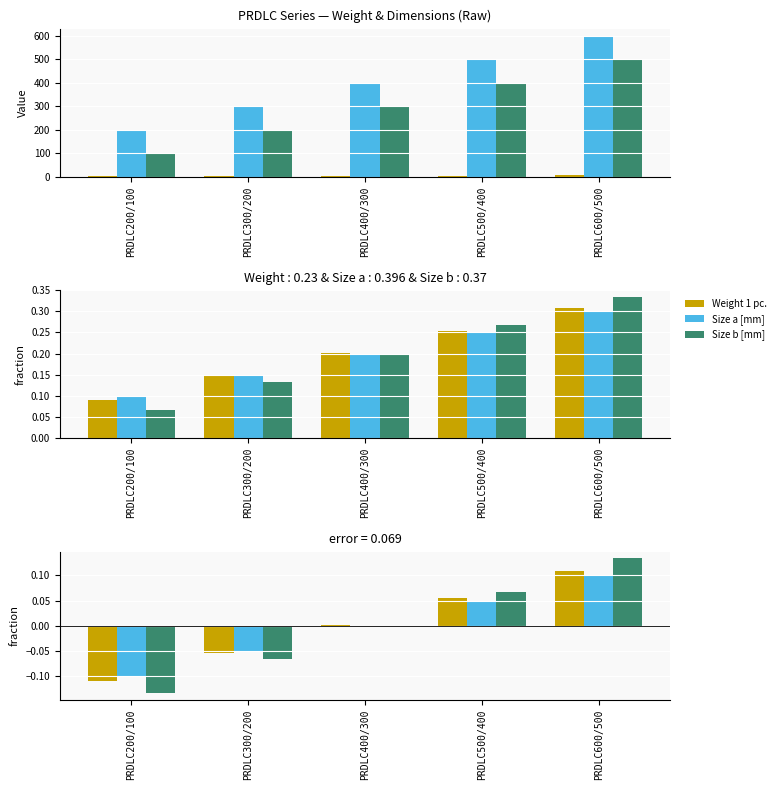

Does the chart contain stacked bars?

No